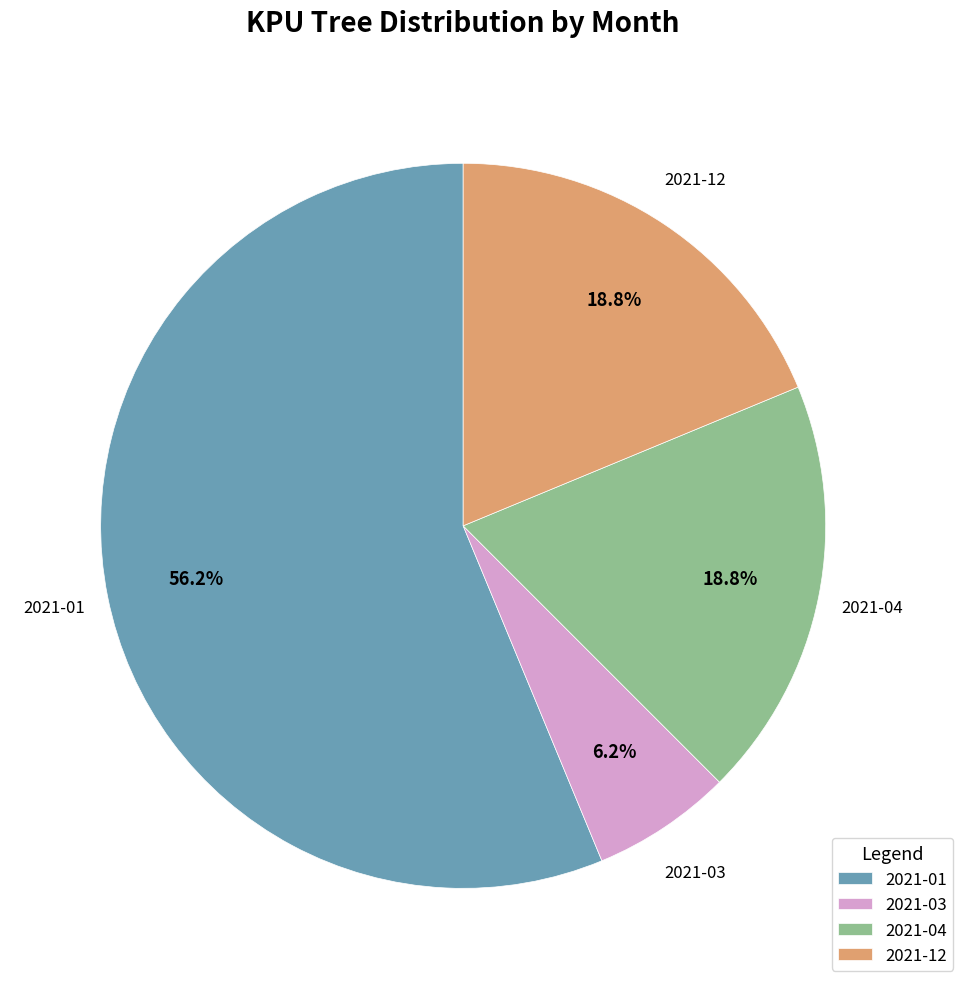

Does 2021-01 account for over 50% of the chart?

Yes